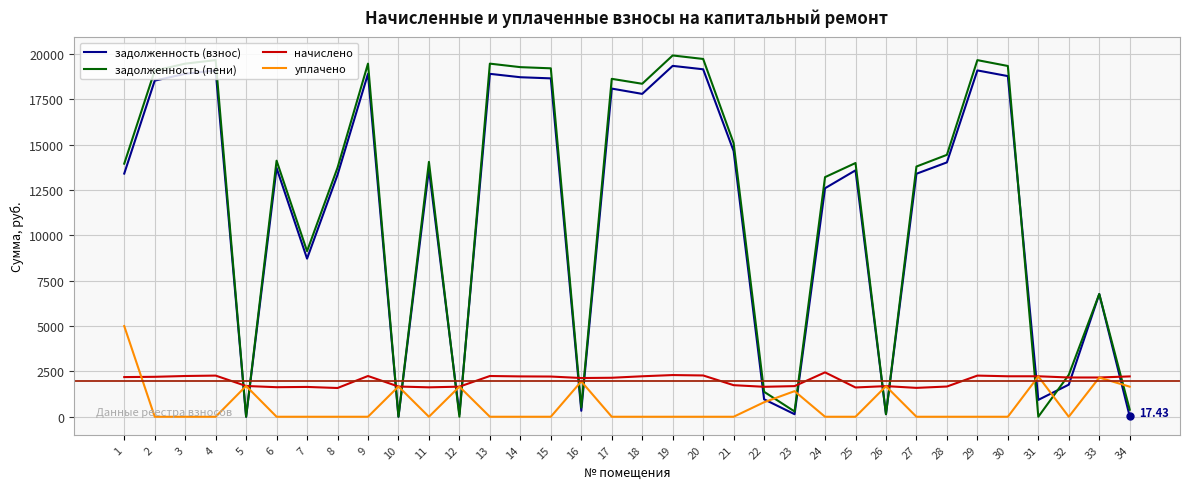

Where is the first local minimum for задолженность (пени)?

5